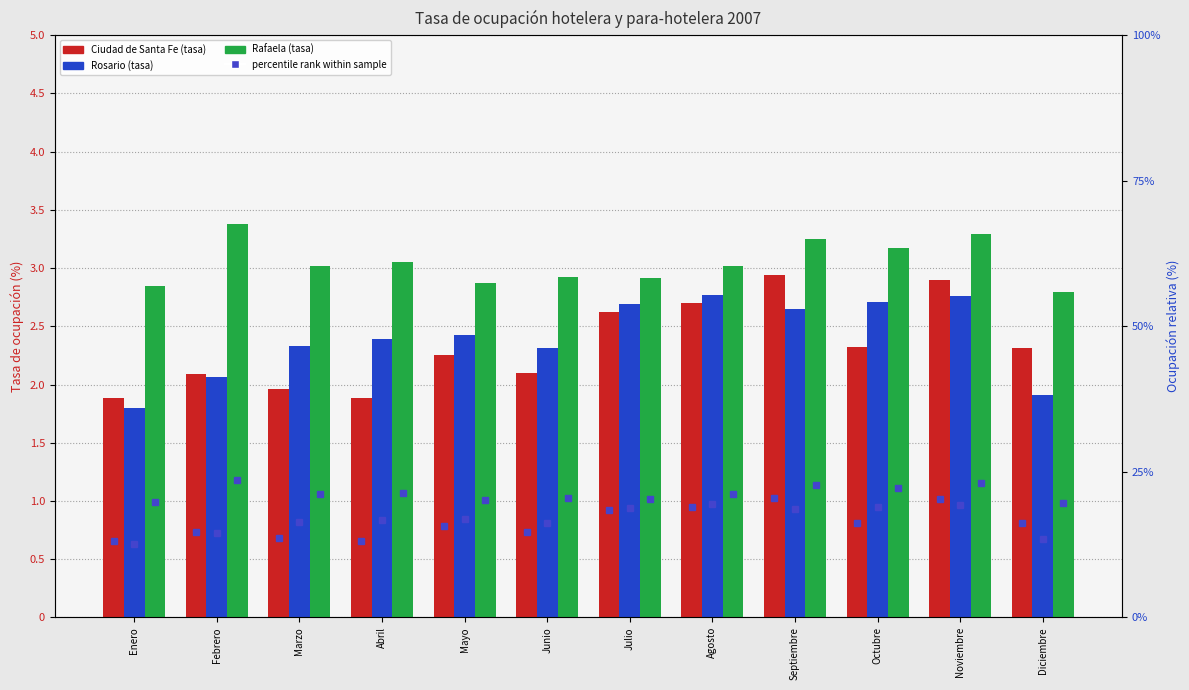

What is the minimum value for Rafaela?

2.8